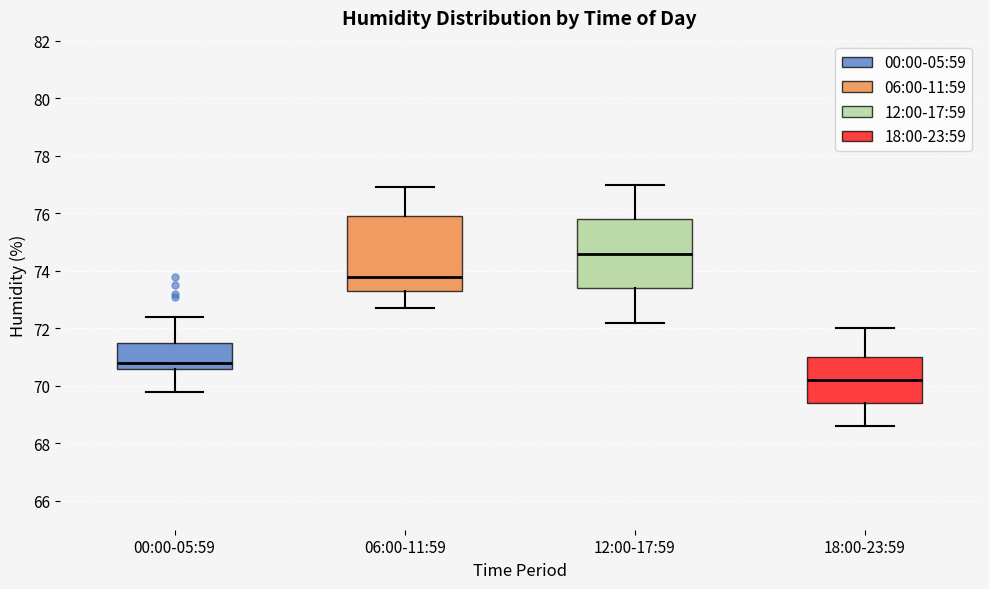

Comparing the boxes themselves (not the whiskers), which one is the tallest?

06:00-11:59